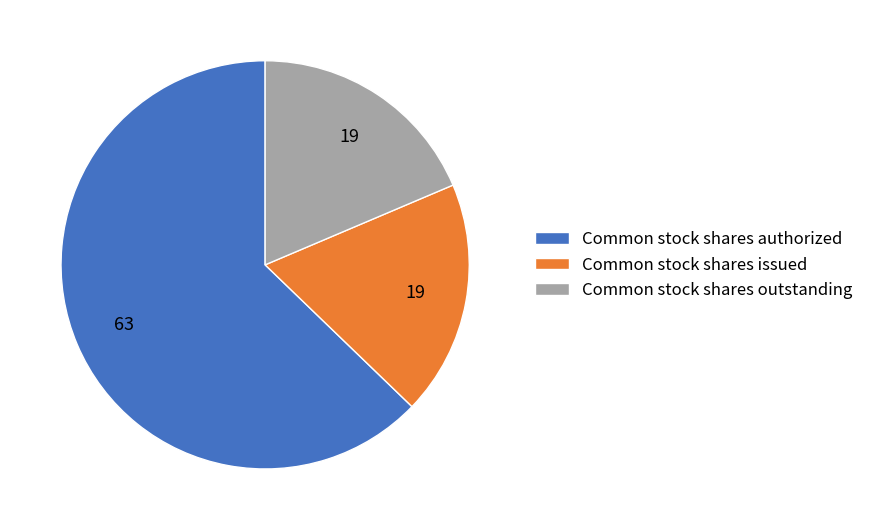

Is it true that Common stock shares outstanding is 31% of the pie?

False